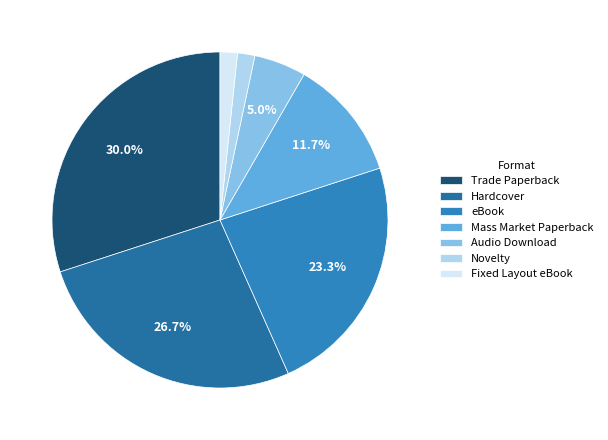

True or false: Hardcover accounts for 27% of the total.

True